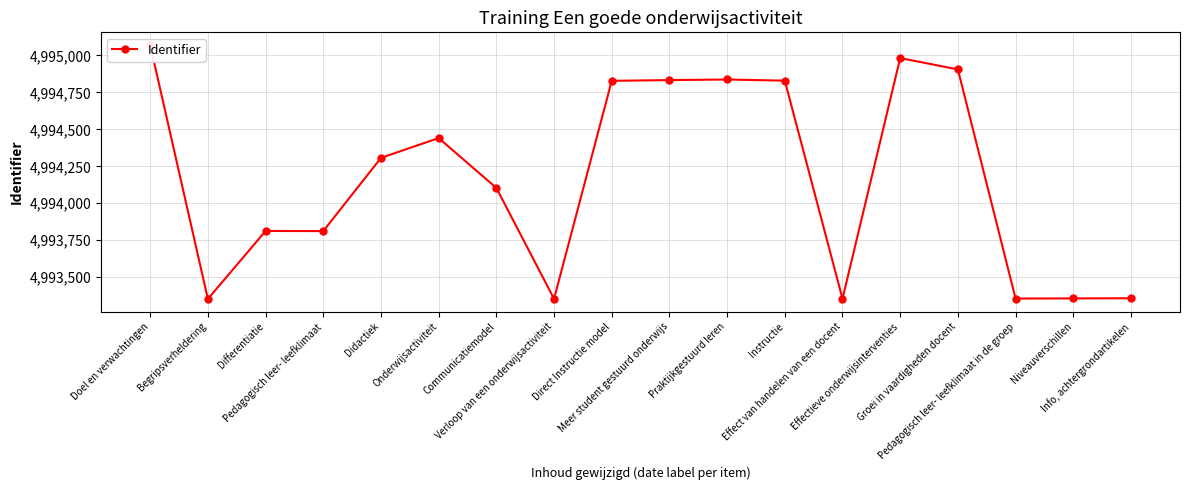

How many values exceed 4994307?

8